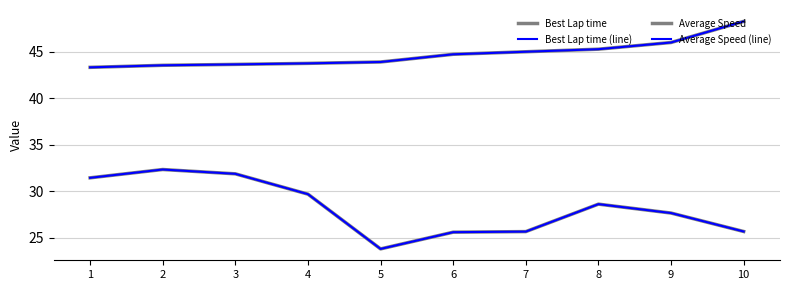

Does the chart display data point markers on the line(s)?

No